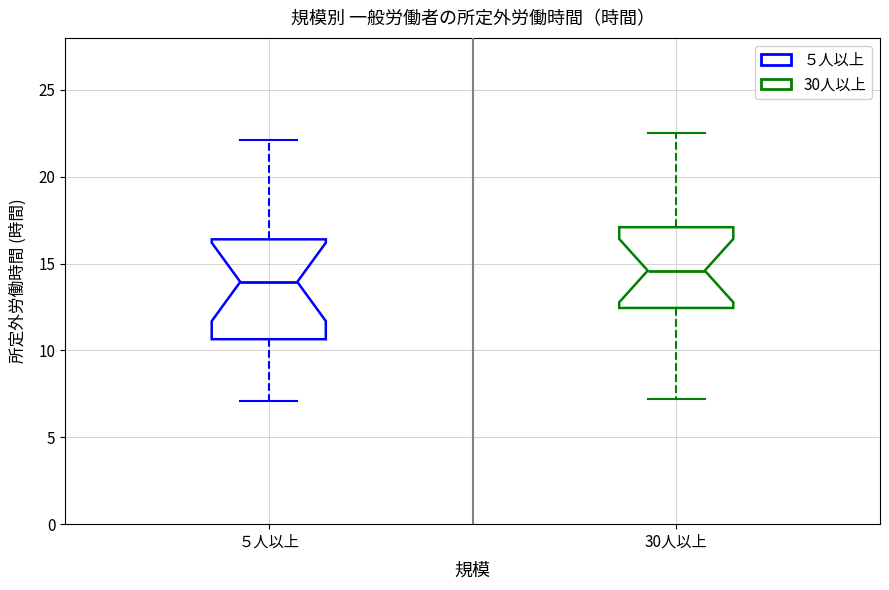

Which box has the highest median line?

30人以上